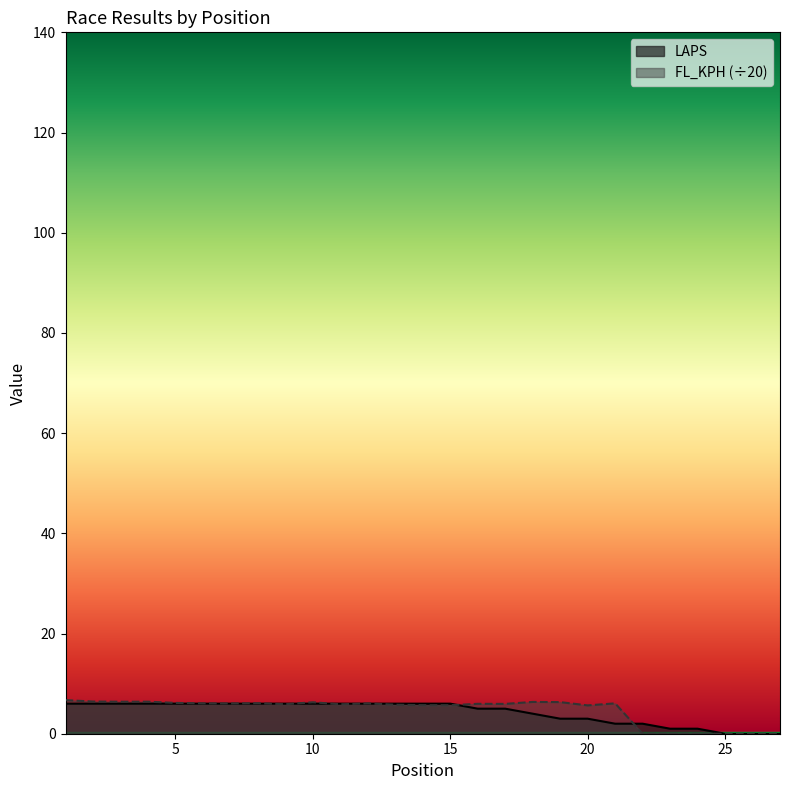

Which category has the highest value across all series?

1